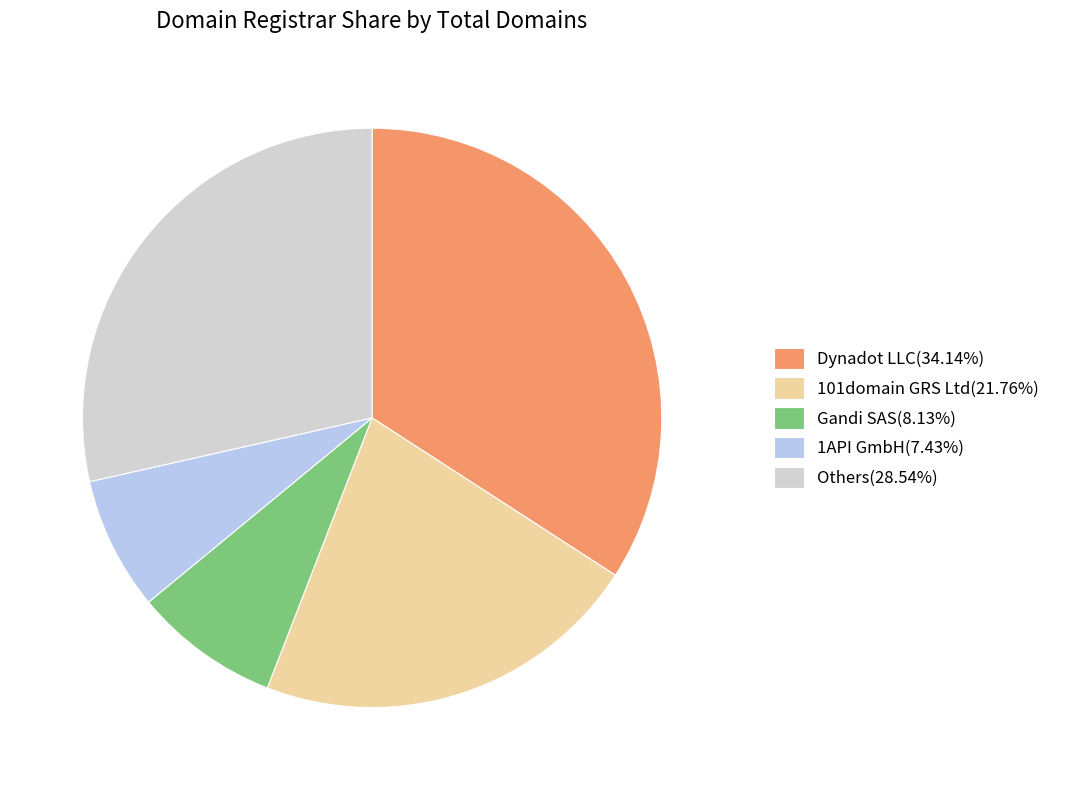

Is there a majority slice in this chart?

No